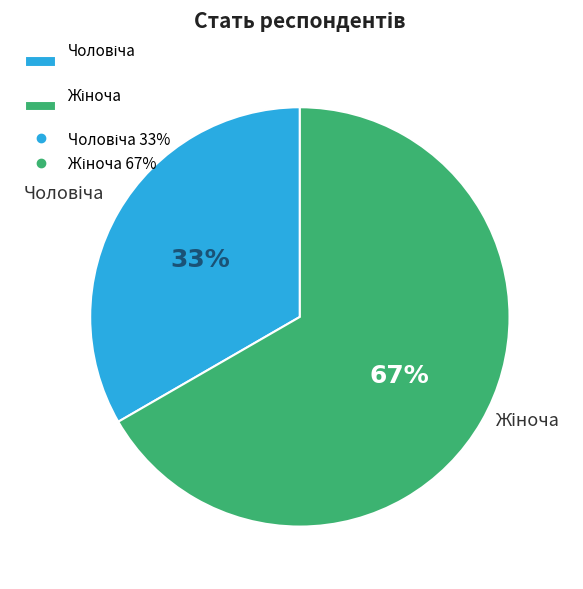

To the nearest percent, what is the average slice percentage?

50%